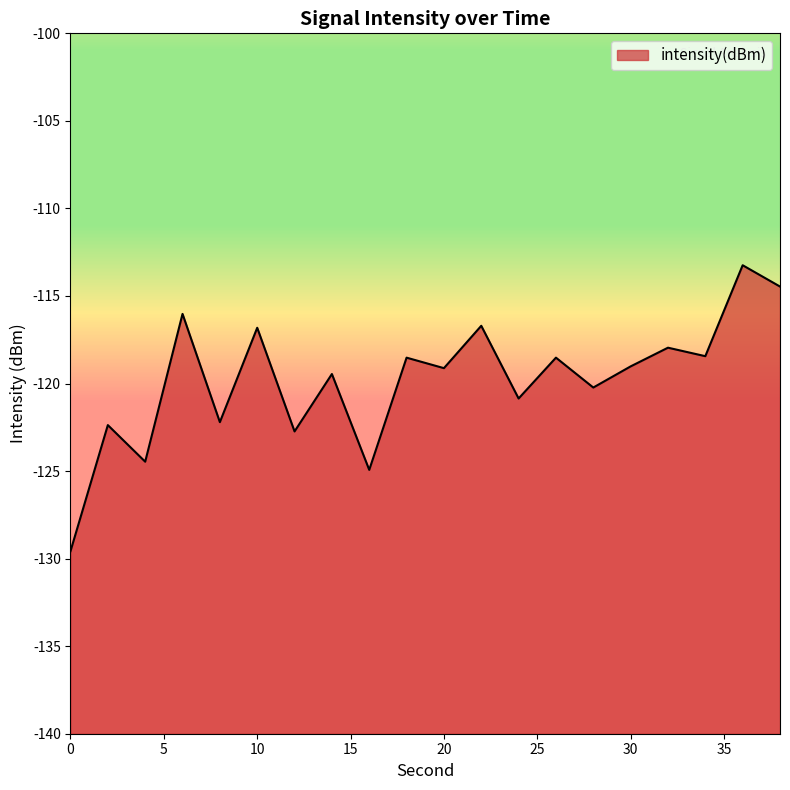

Count the number of values greater than -119.

9